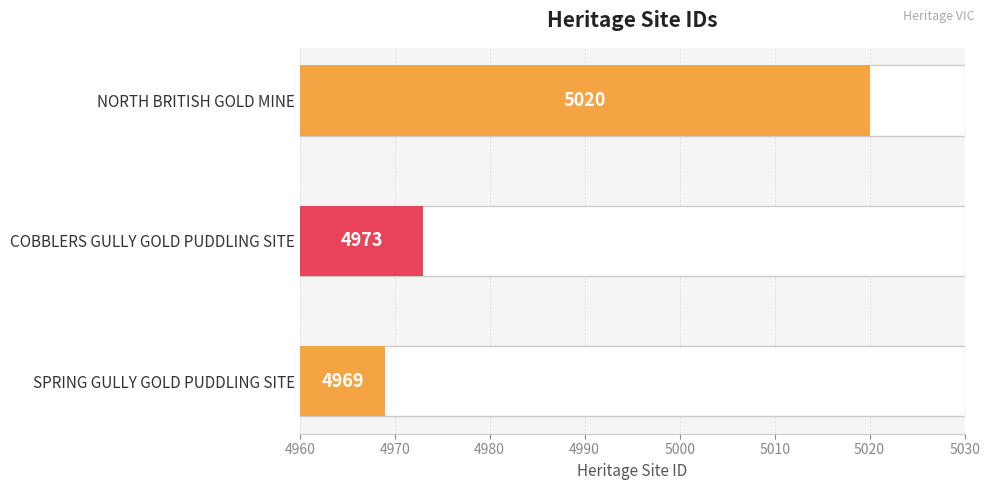

How many data points are less than 4973?

1